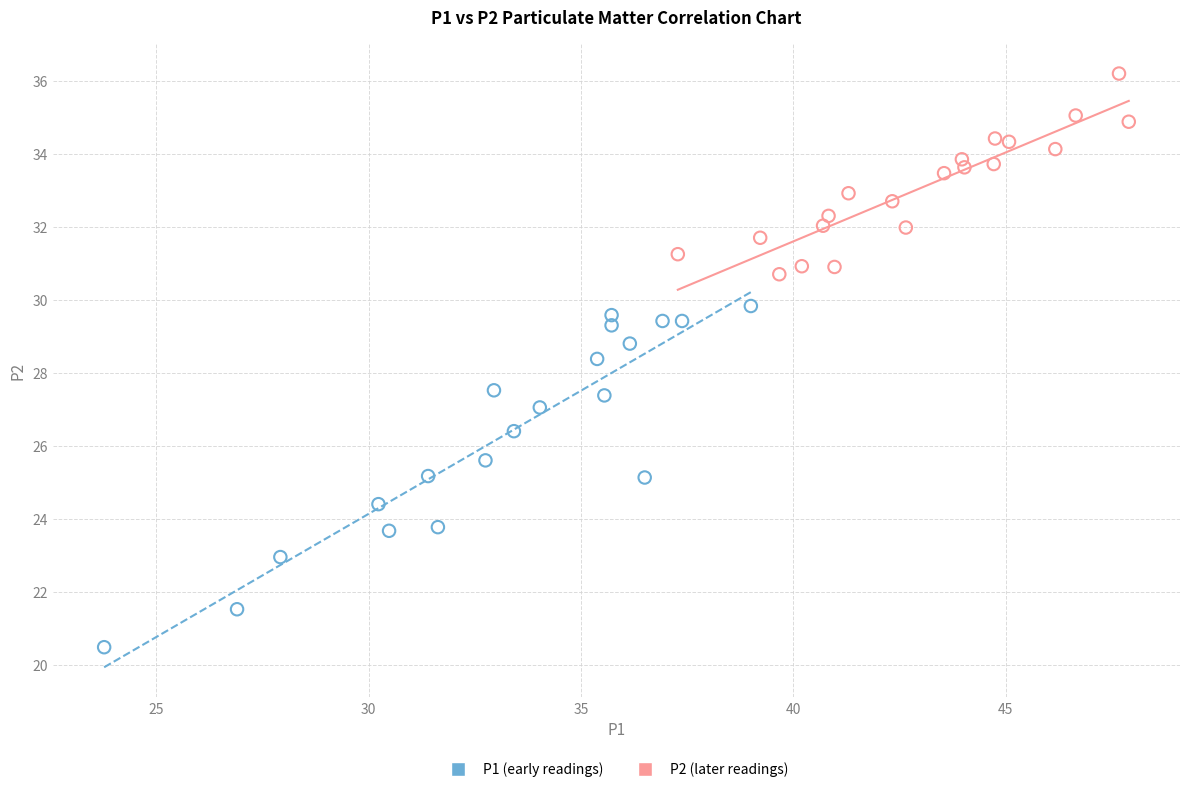

Which series contains the lowest Y value?

P1 (early readings)